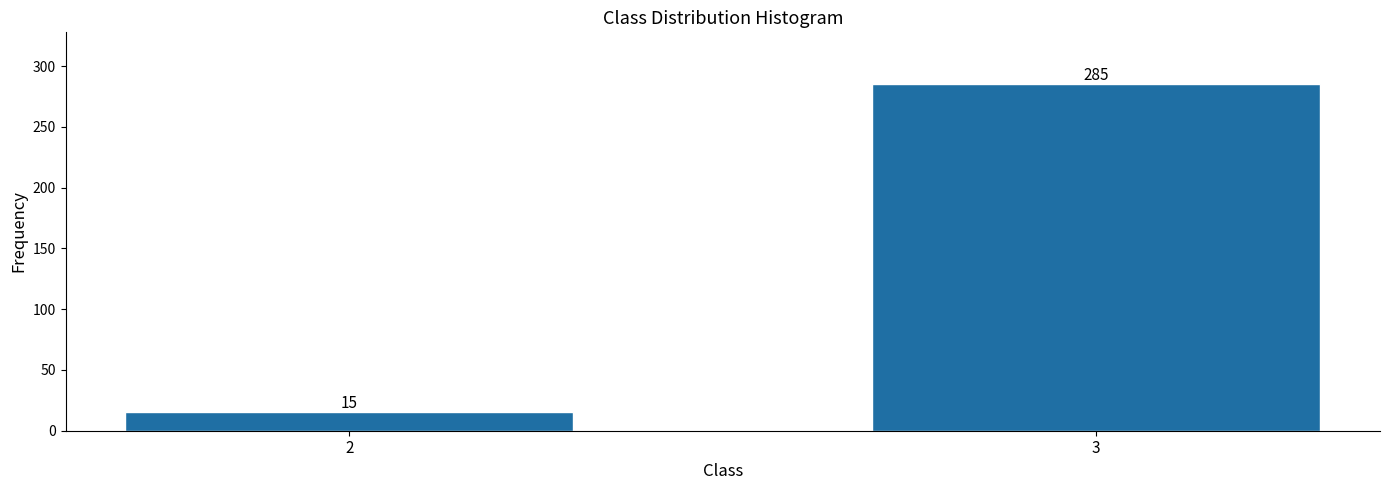

Reading left to right, transcribe all the data shown in this chart.

2=15	3=285